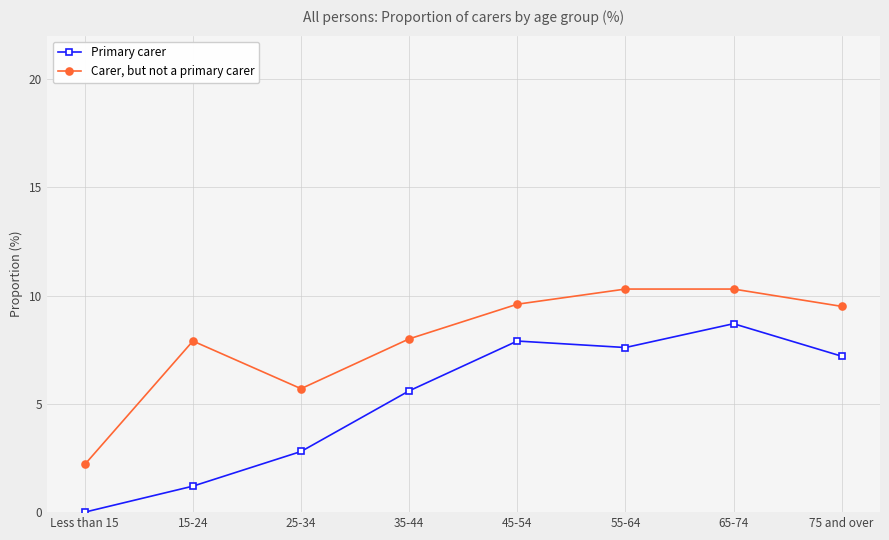

True or false: Primary carer has more than 2 interior local peaks.

False